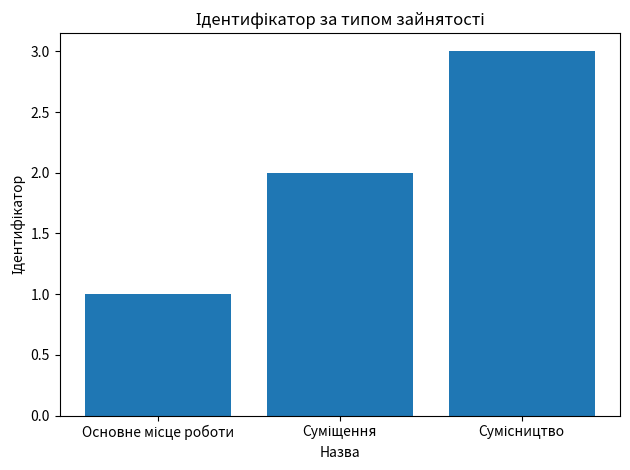

What is the maximum value shown in the chart?

3